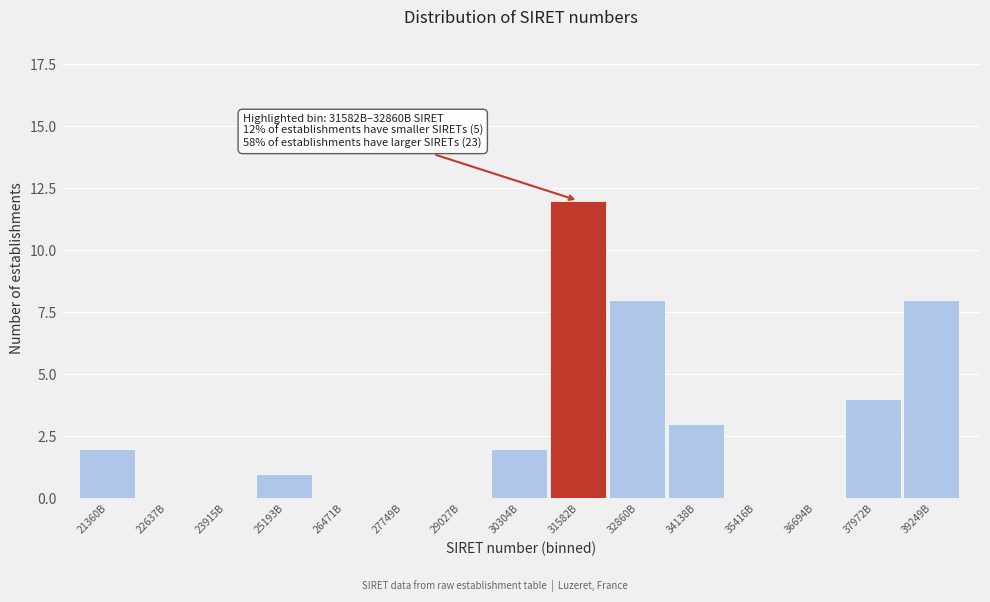

Reading right to left, extract all data points from this chart.

39249B=8	37972B=4	36694B=0	35416B=0	34138B=3	32860B=8	31582B=12	30304B=2	29027B=0	27749B=0	26471B=0	25193B=1	23915B=0	22637B=0	21360B=2